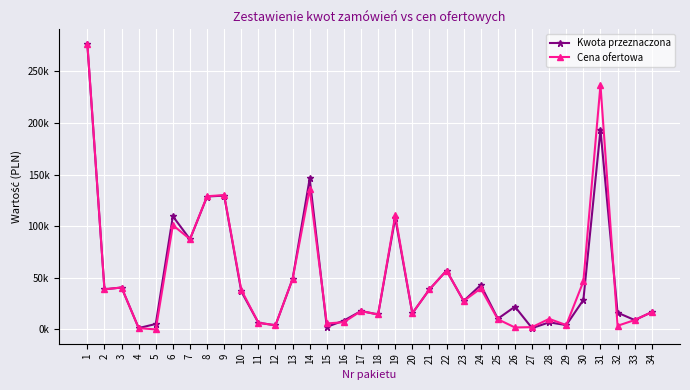

Which category has the lowest value across all series?

5